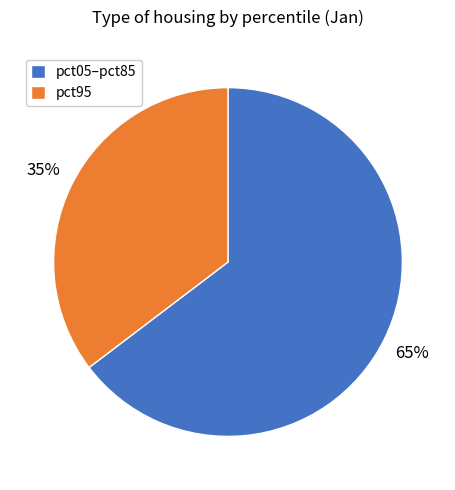

Which category has the smallest portion of the pie?

pct95